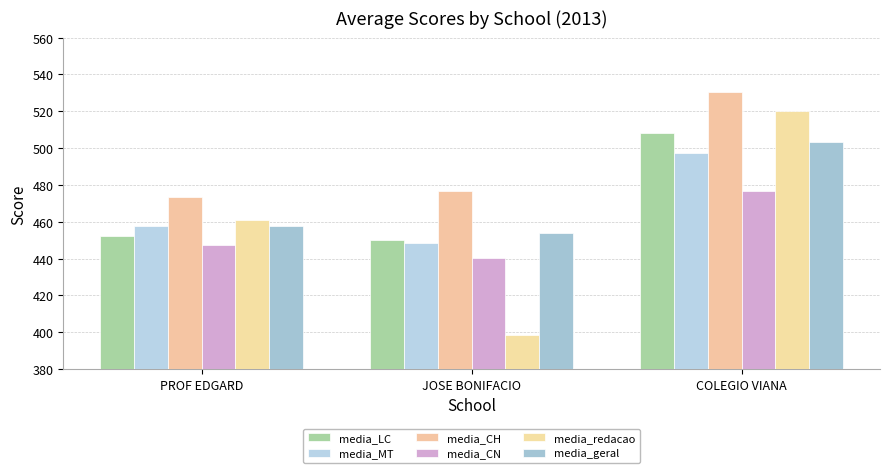

Are the bars grouped side by side (vs. stacked)?

Yes